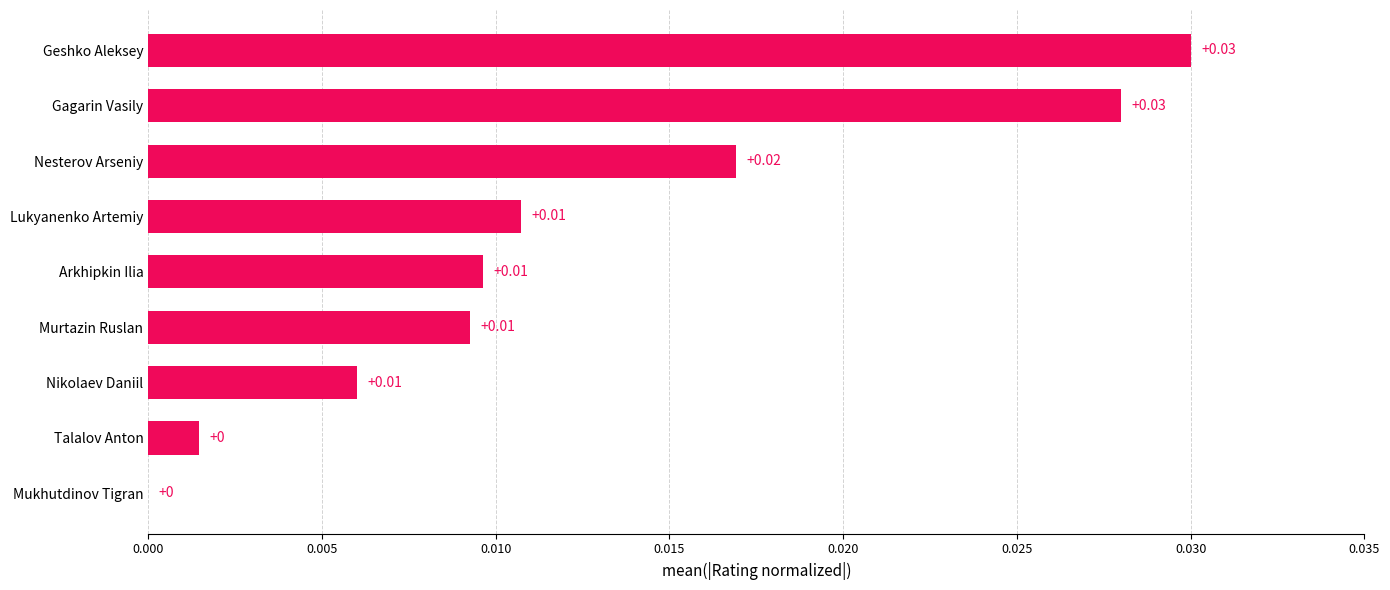

Which has a higher value, Mukhutdinov Tigran or Murtazin Ruslan?

Murtazin Ruslan